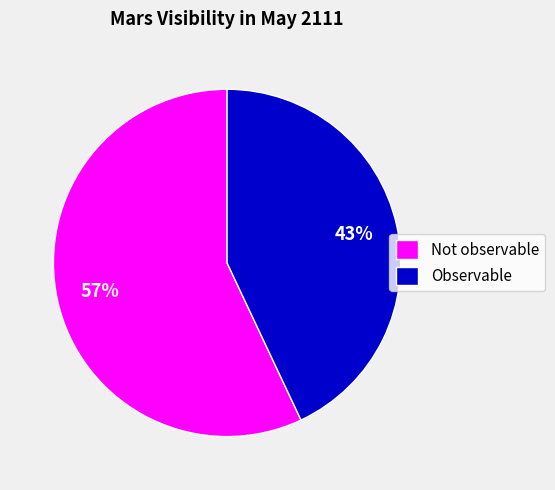

True or false: Observable accounts for 43% of the total.

True